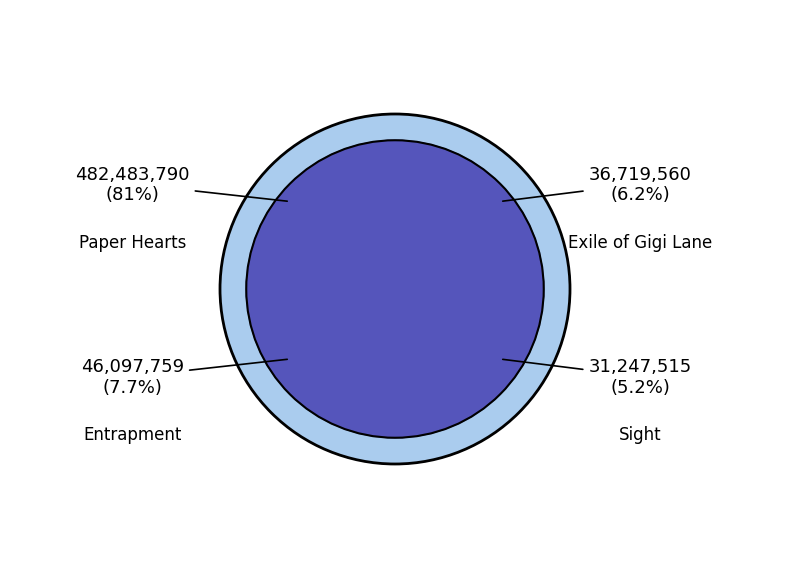

To the nearest percent, what is the difference between the largest and smallest slice percentages?

76%